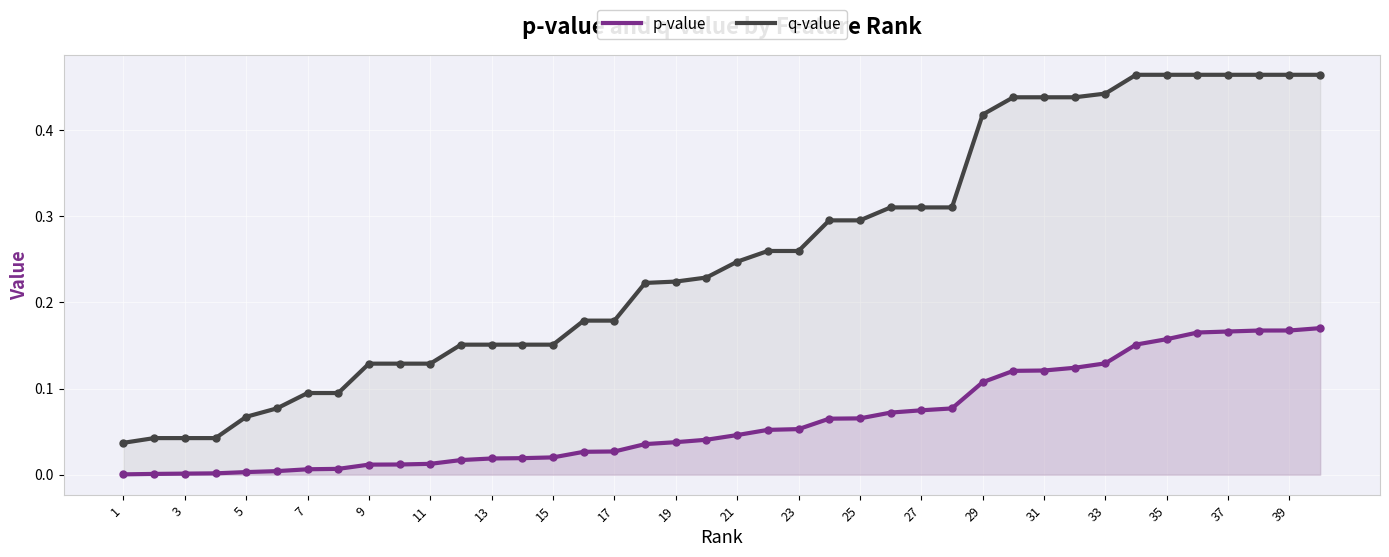

Is the value of p-value at 29 greater than the value of q-value at 11?

No